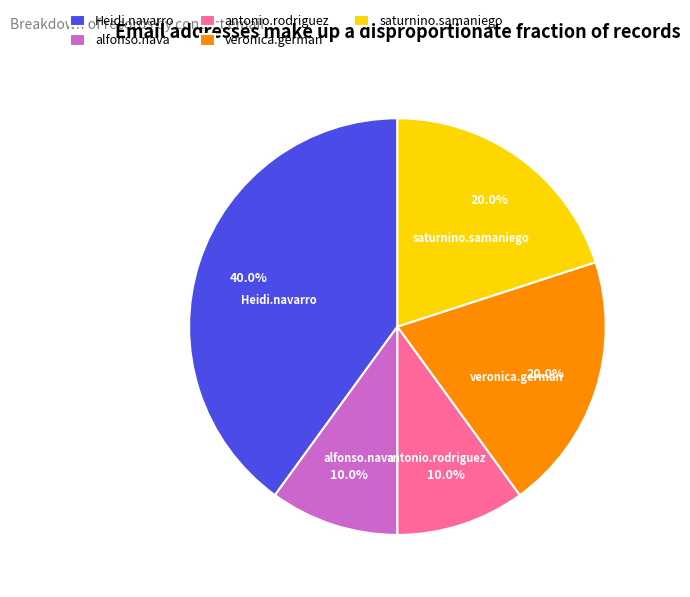

Which slice is the largest?

Heidi.navarro